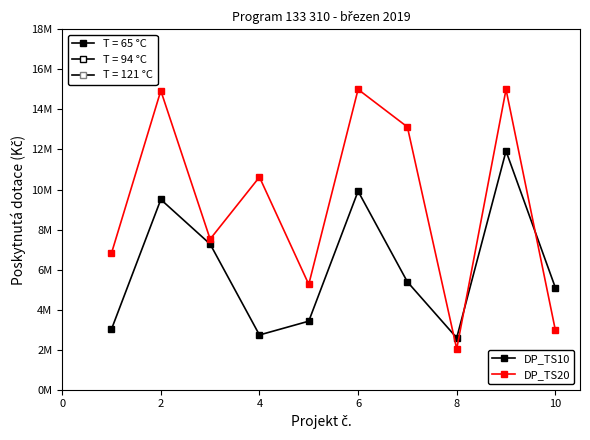

Does the chart have visible grid lines?

No